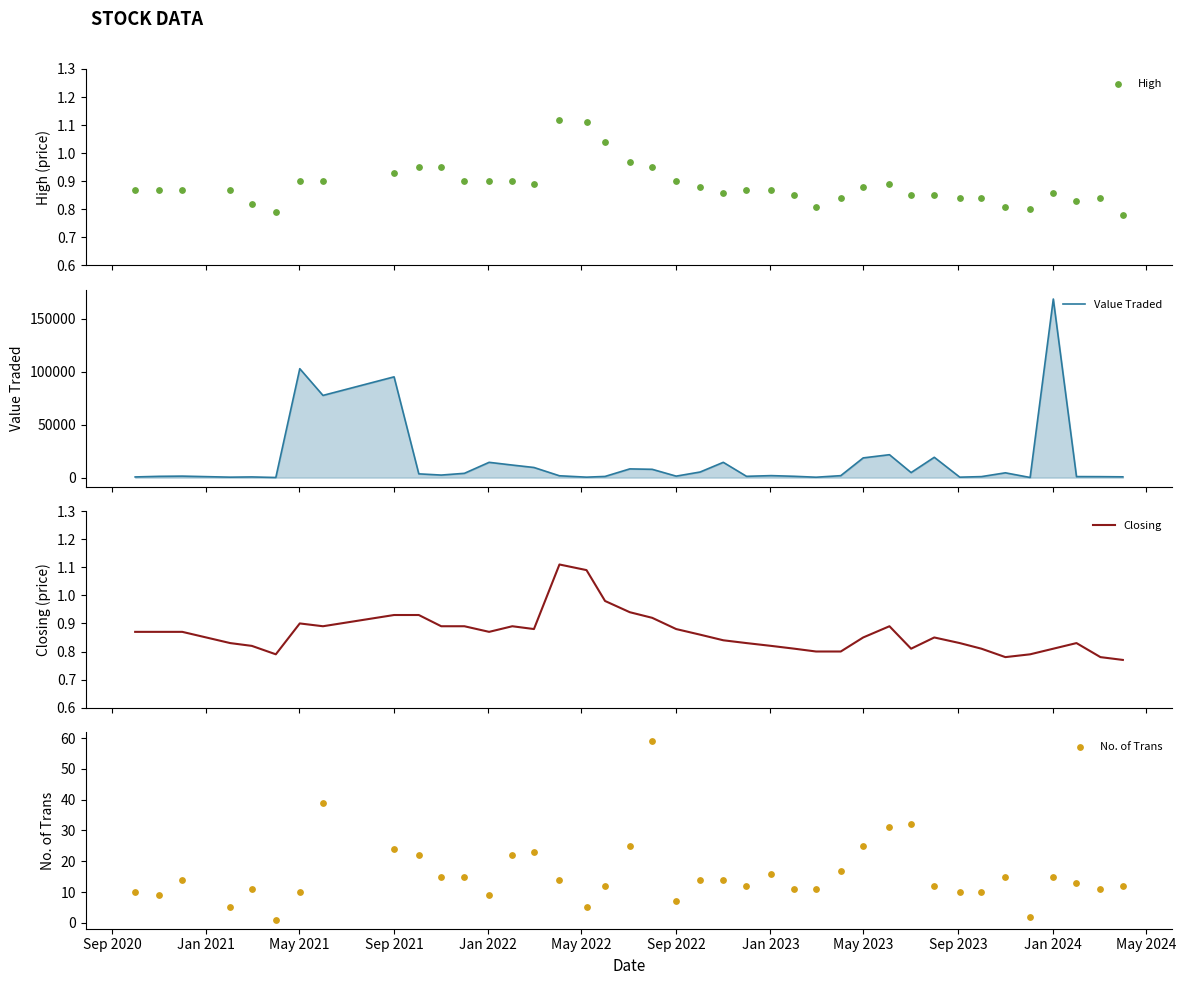

At how many categories does at least one series exceed 22838?

4